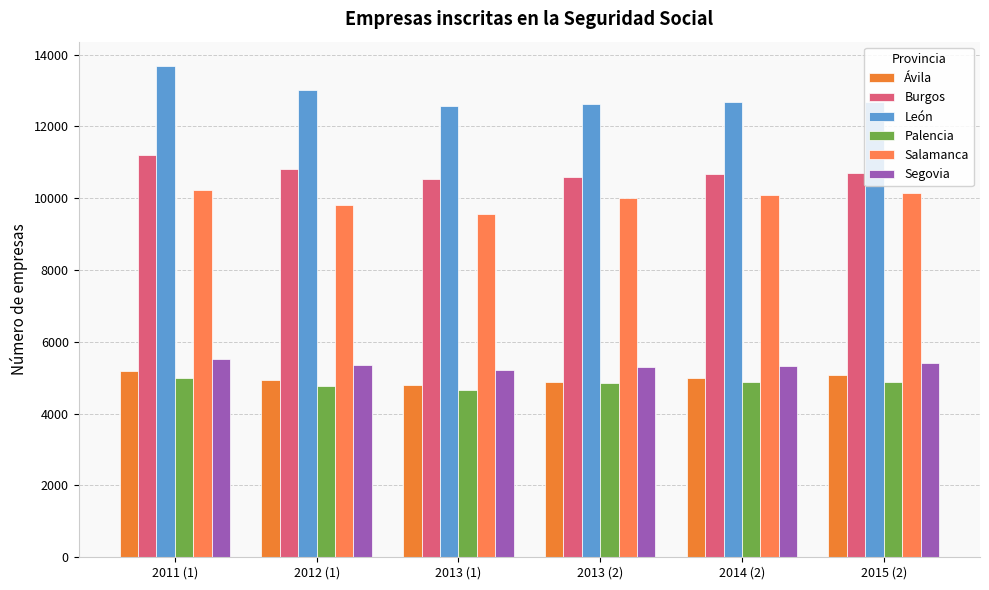

How many values in the Salamanca series are below 10090?

3